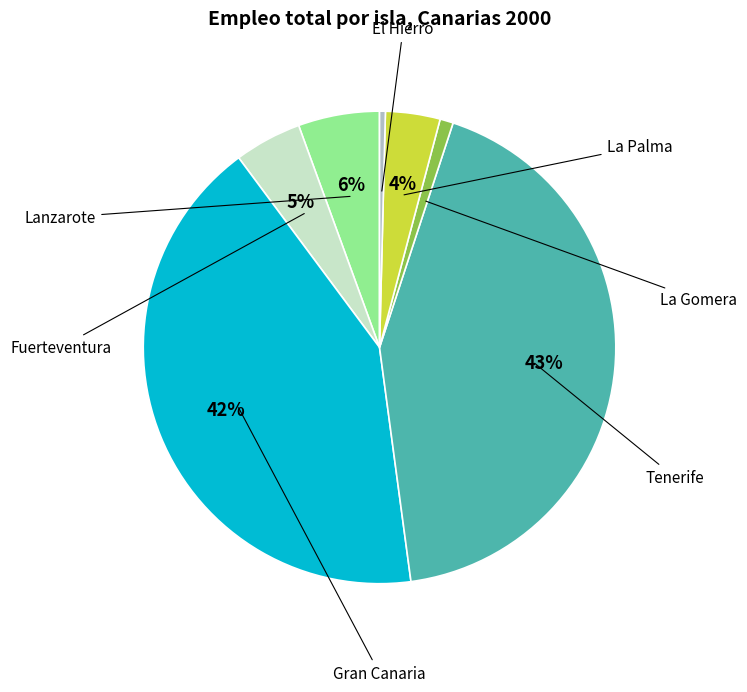

Is there any slice that represents more than half of the pie?

No